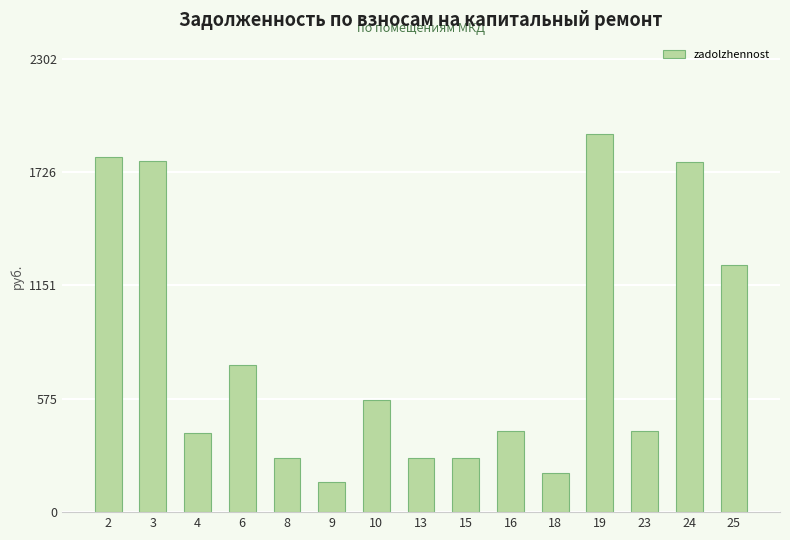

What is the value of the 7th bar from the left?

568.6